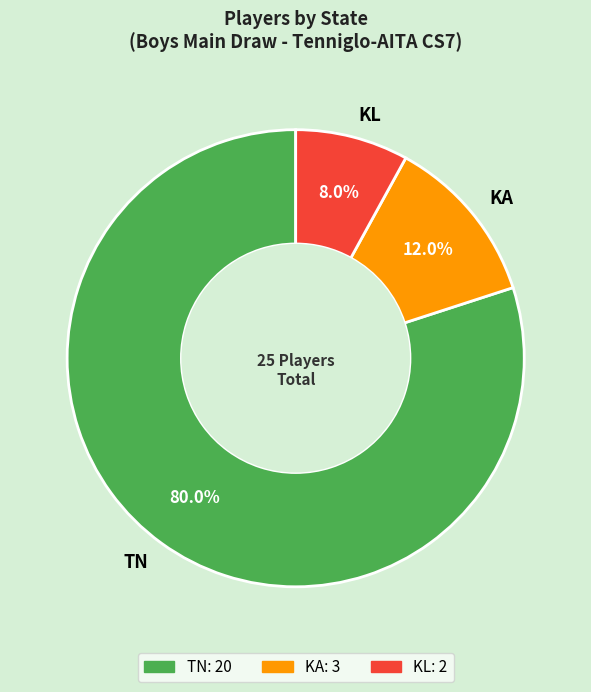

What portion of the pie excludes KL?

92.0%